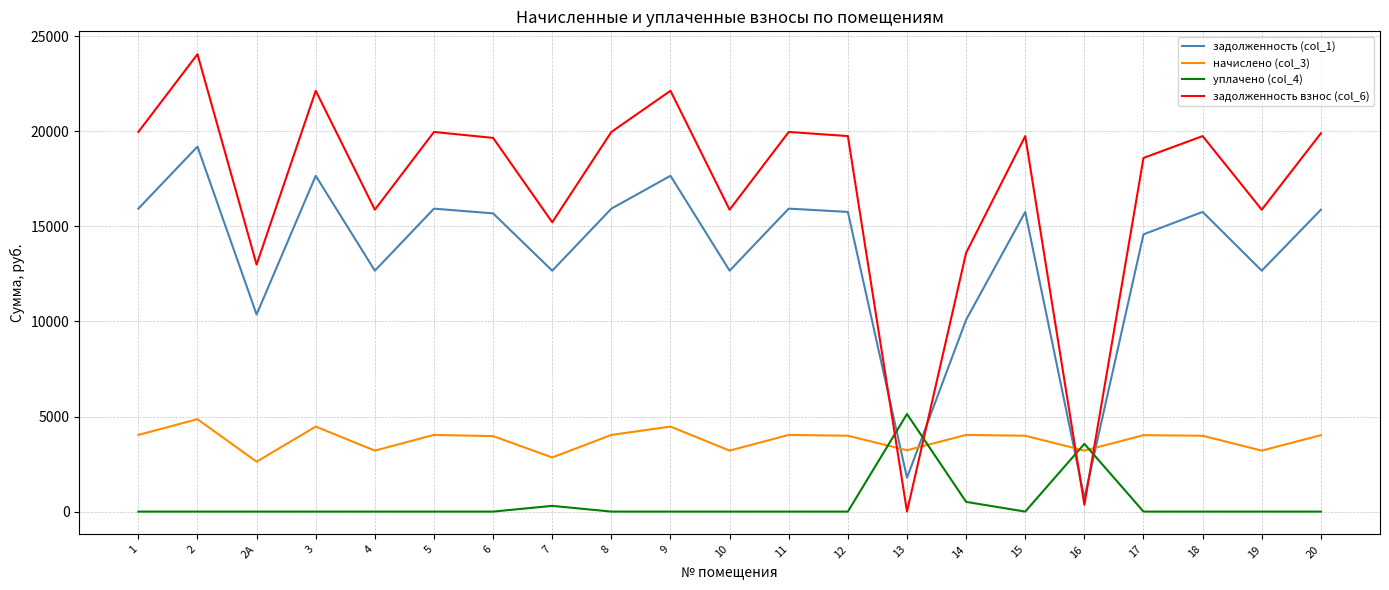

What is the average value of the начислено (col_3) series?

3784.7